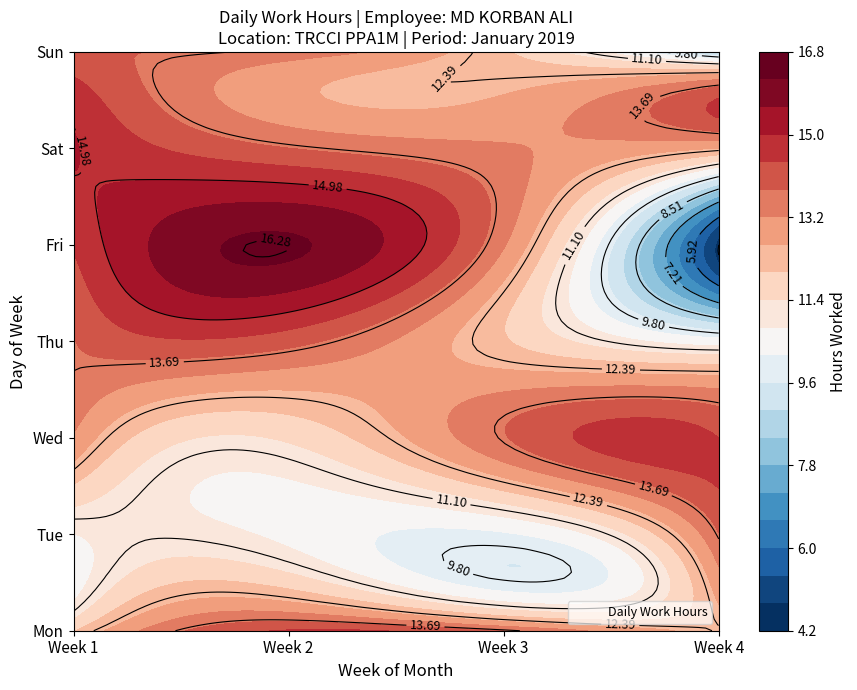

What is the greatest value displayed?

16.3